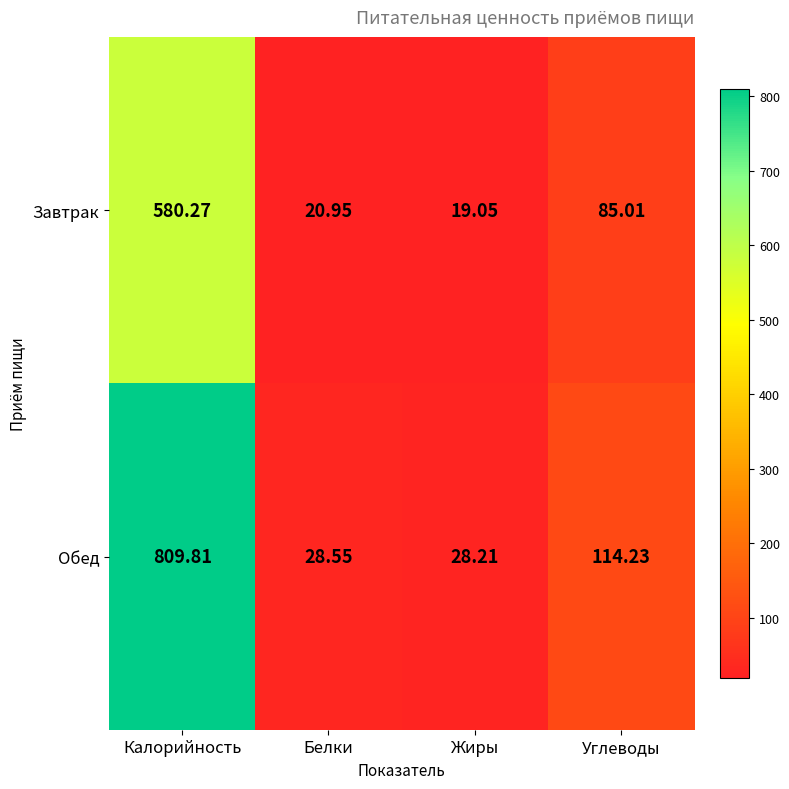

Which series has the largest total across all categories?

Обед